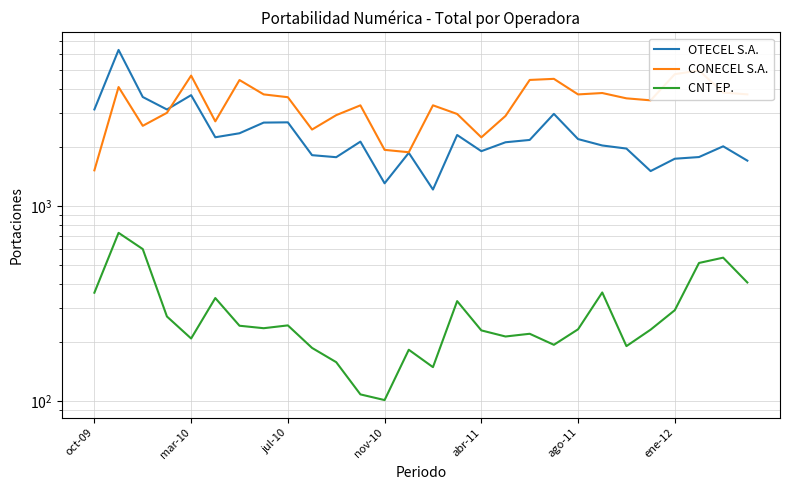

What is the value of the OTECEL S.A. point at the 28th from the left?

1708